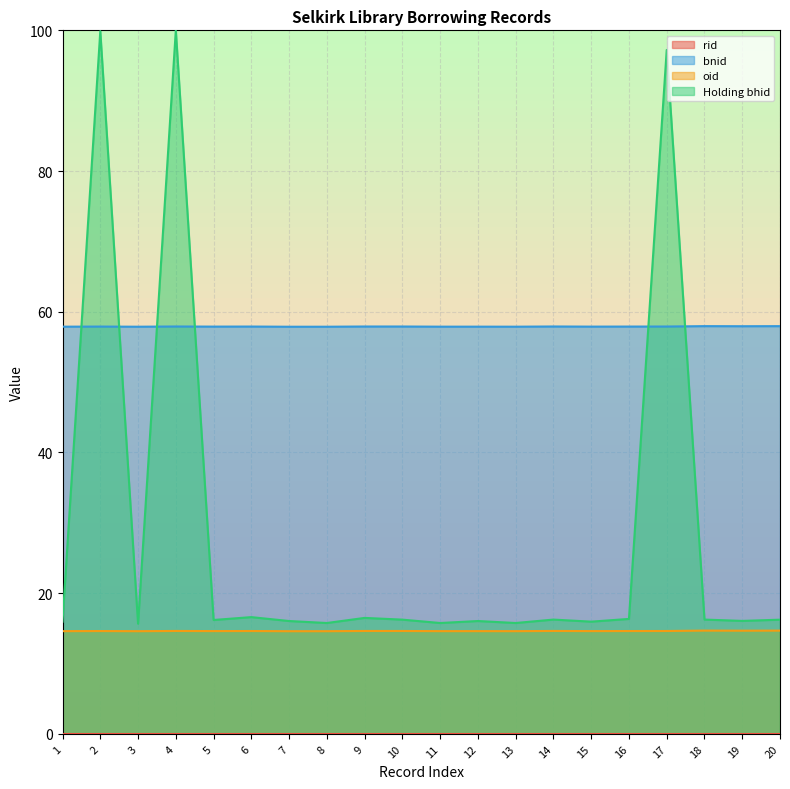

What is the maximum value for bnid?

58.0